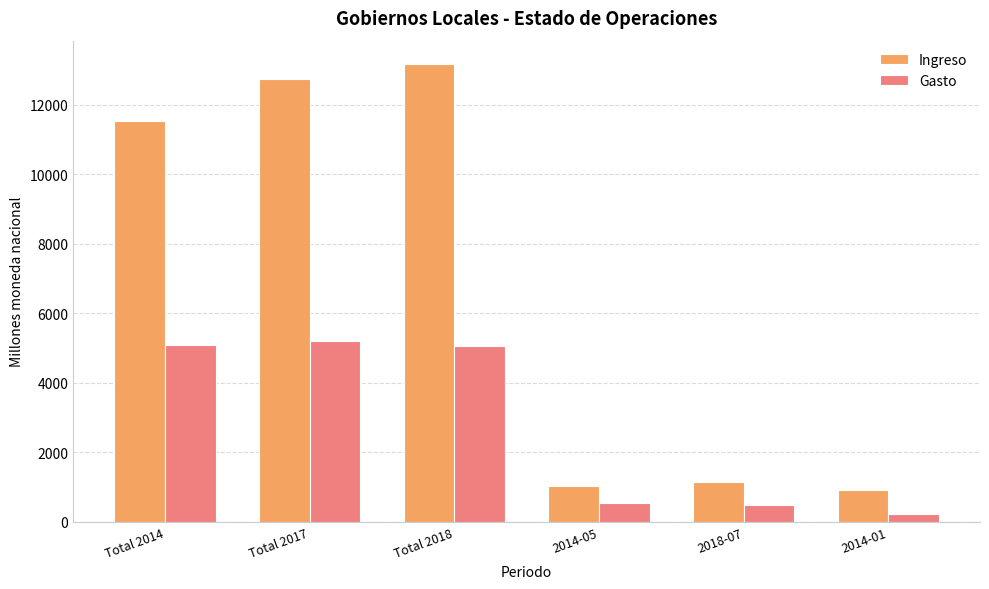

What is the label of the 3rd bar from the right?

2014-05